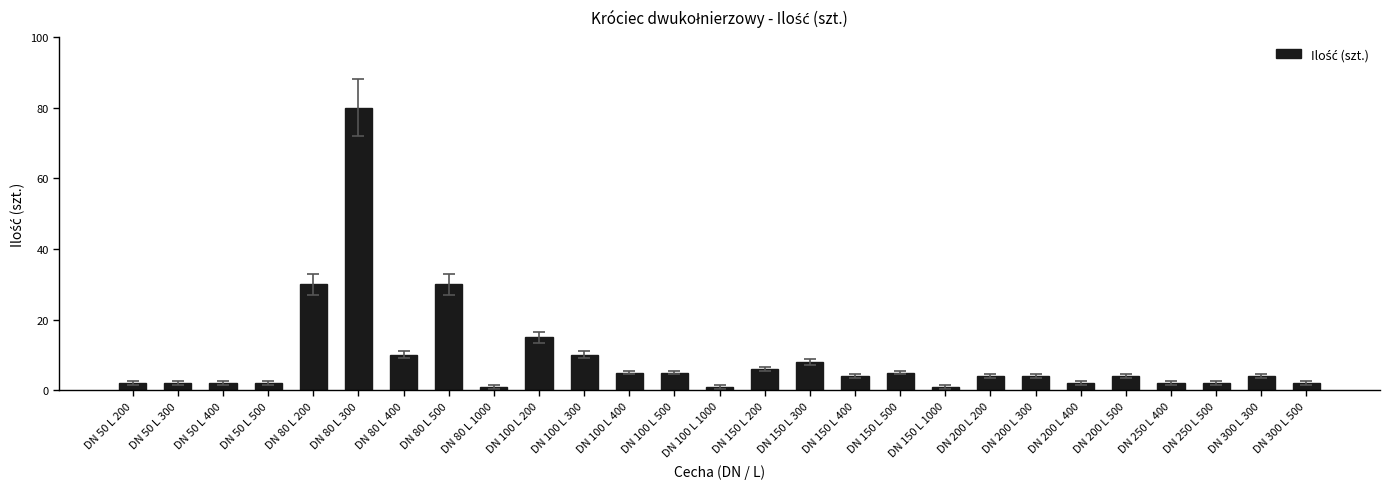

At which label does the data first exceed 4?

DN 80 L 200